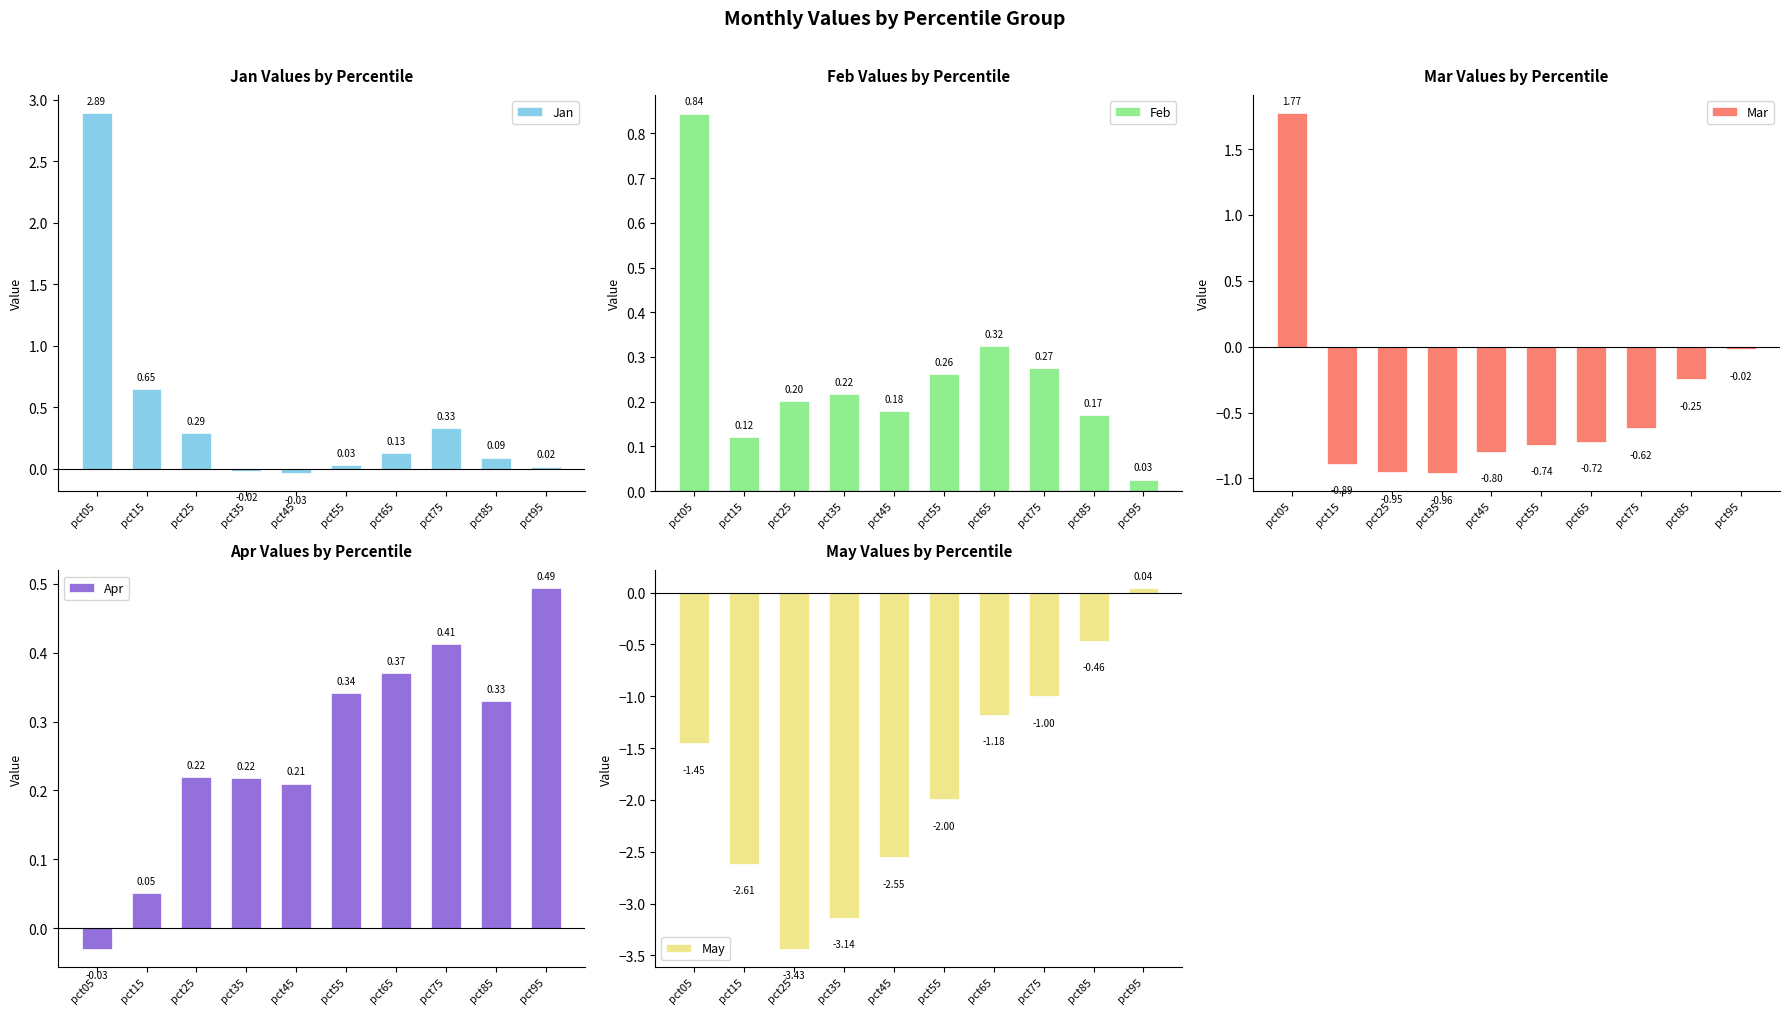

At how many categories does at least one series exceed 0?

10